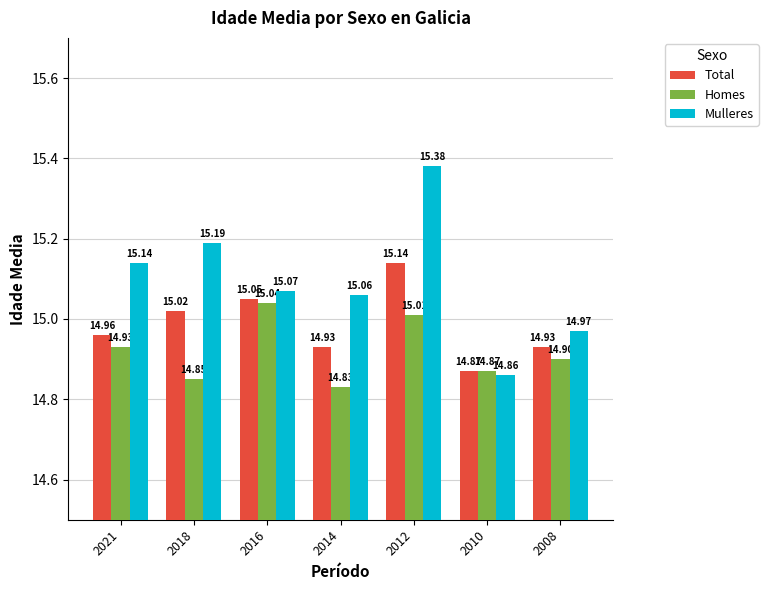

What is the highest value of the Mulleres series?

15.4